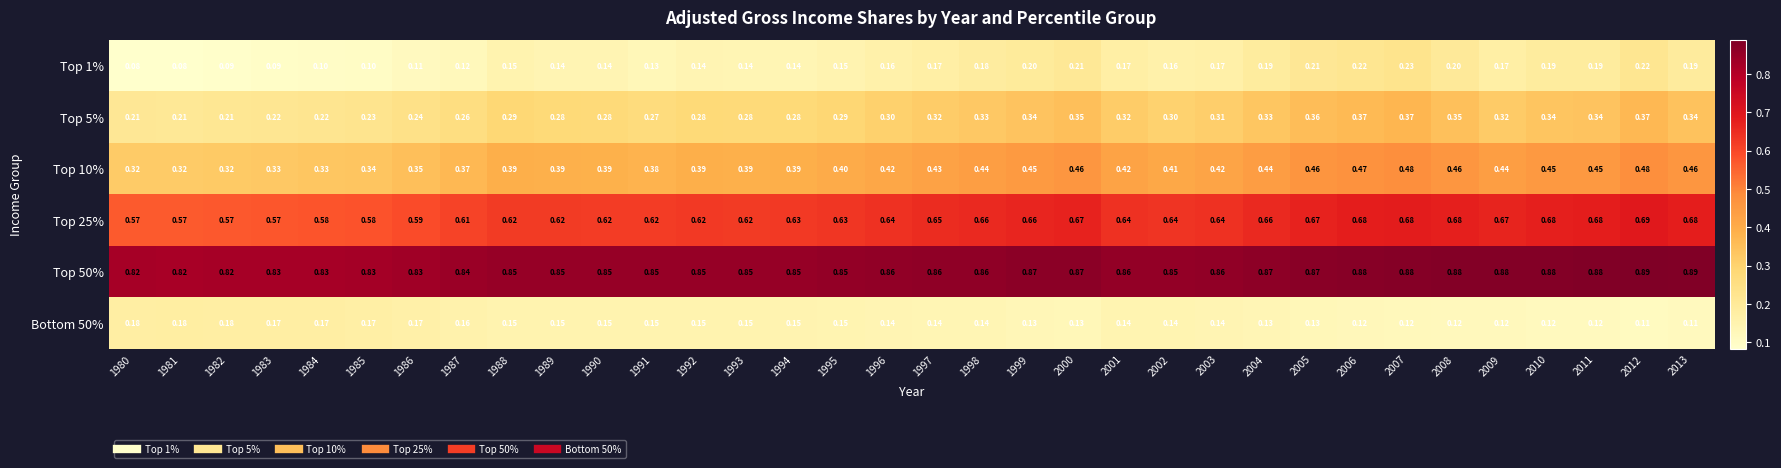

How many distinct data groups are displayed?

6